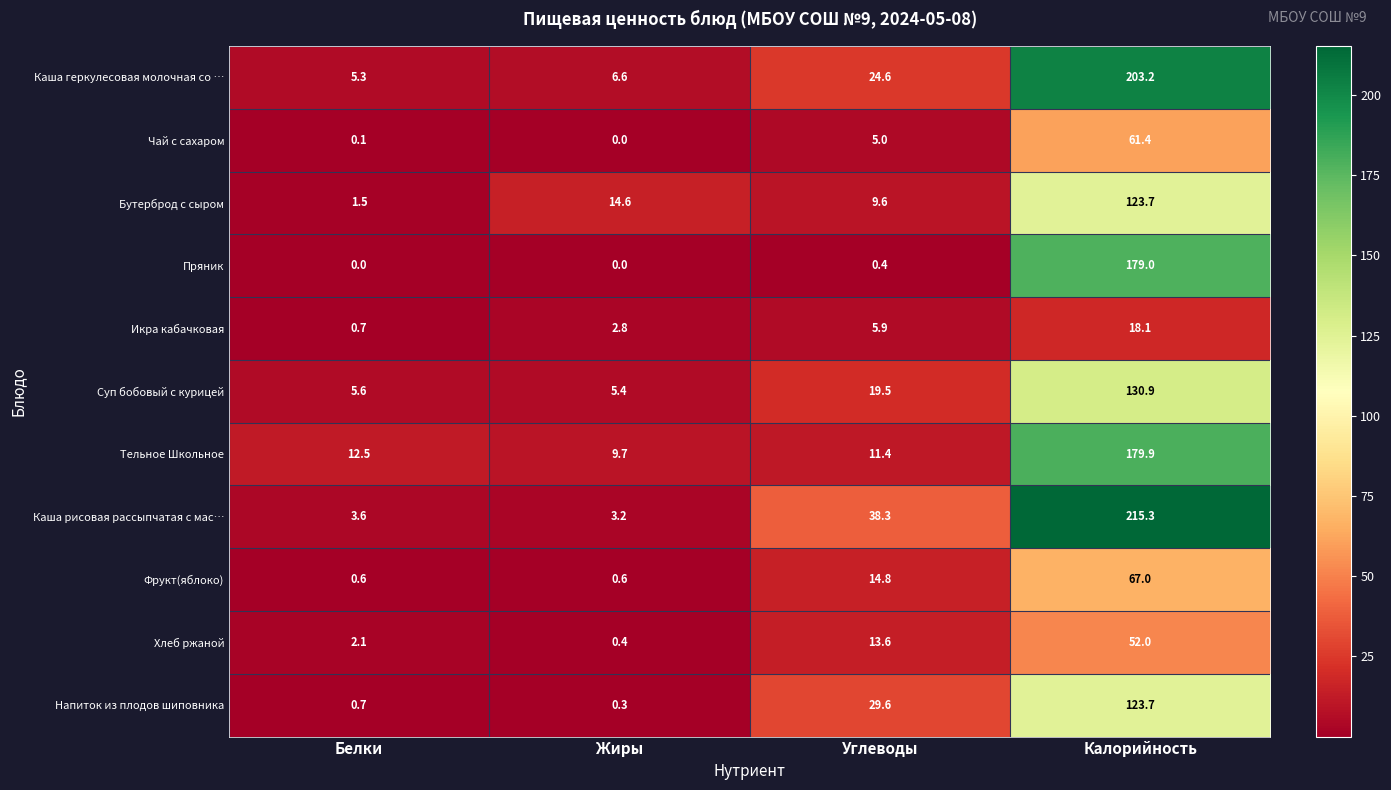

What is the difference between the Каша рисовая рассыпчатая с мас… values at Углеводы and Жиры?

35.1